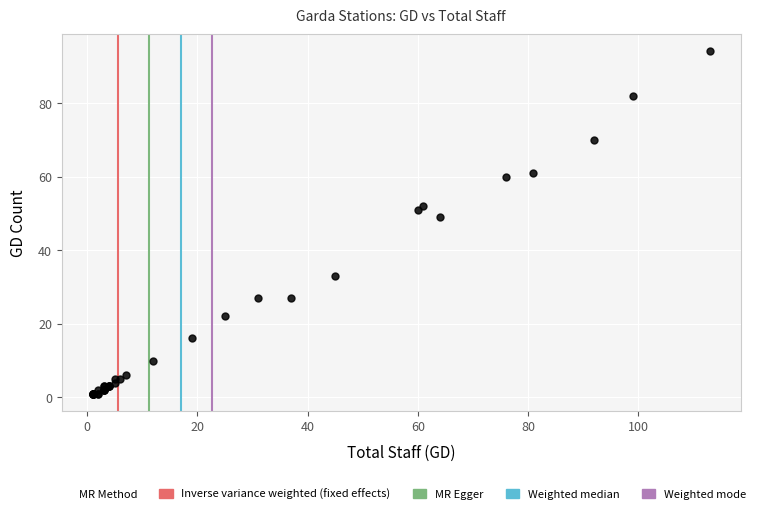

What Y value in the scatter plot is closest to 47?

49